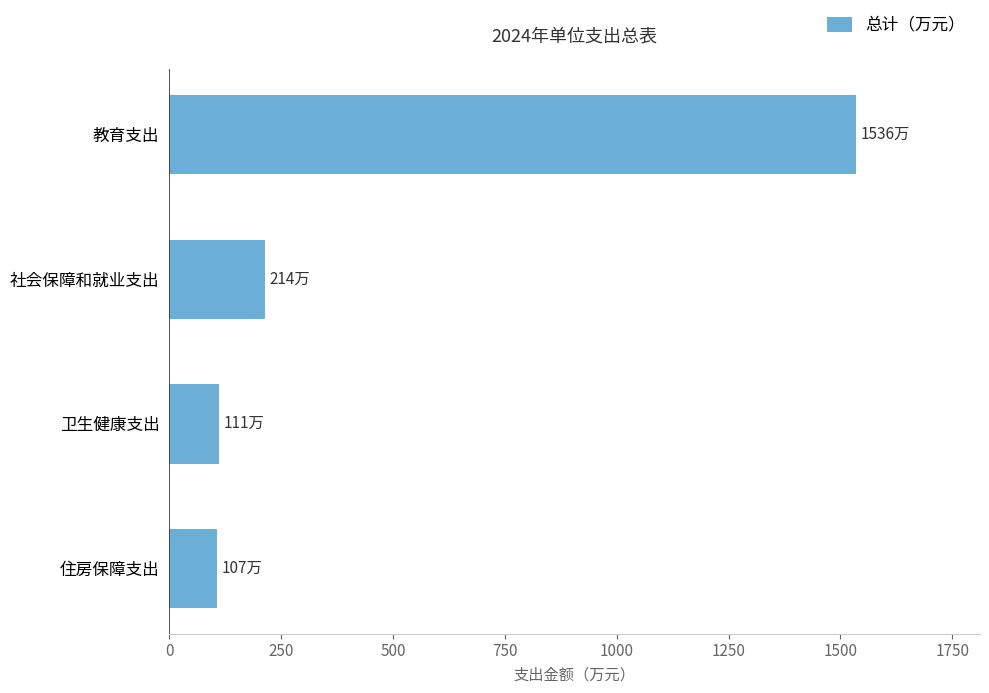

What is the difference between the second highest and minimum values?

107.2